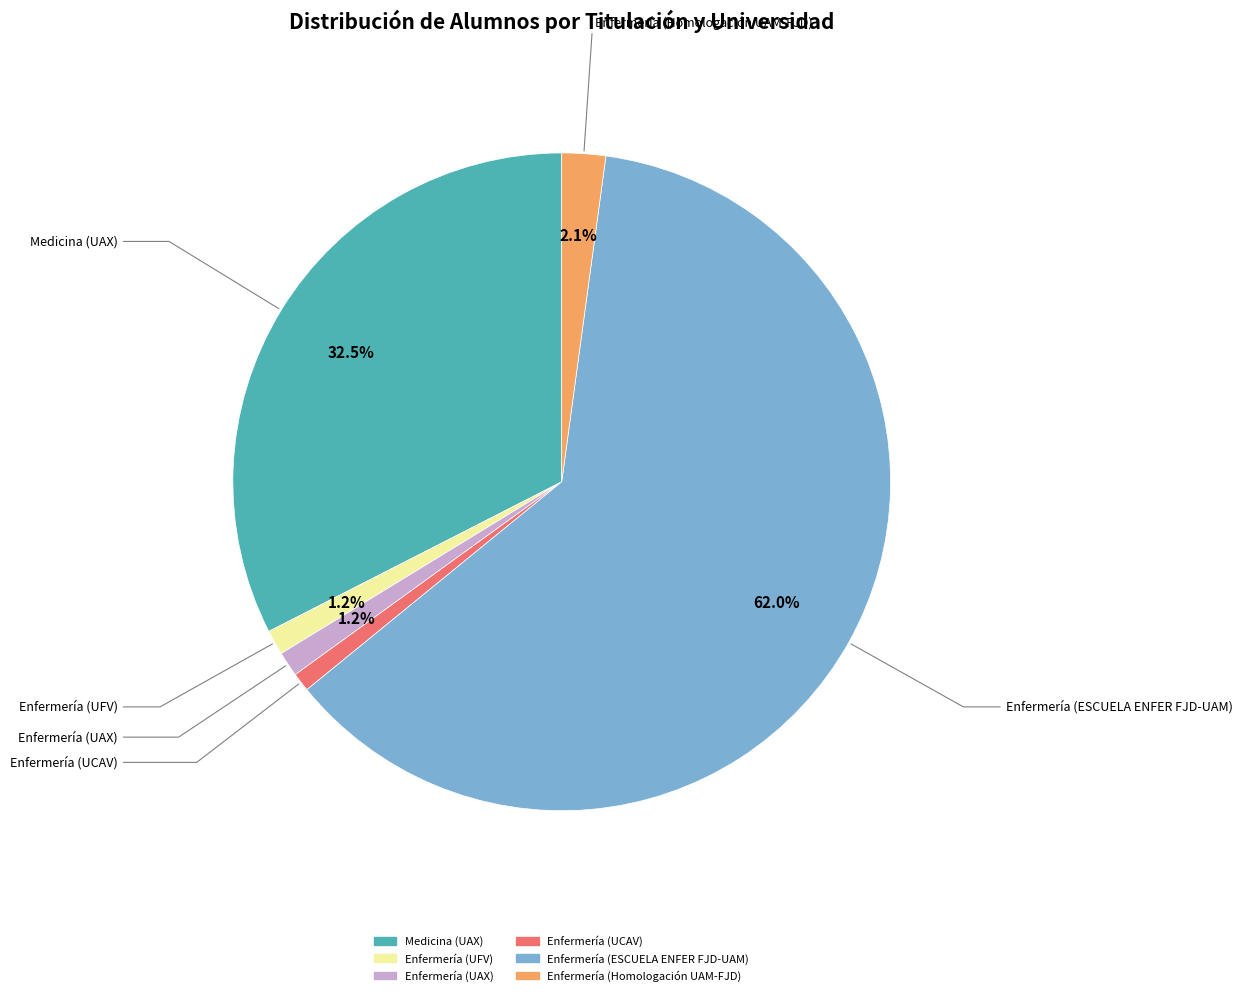

To the nearest percent, what is the difference between the largest and smallest slice percentages?

61%